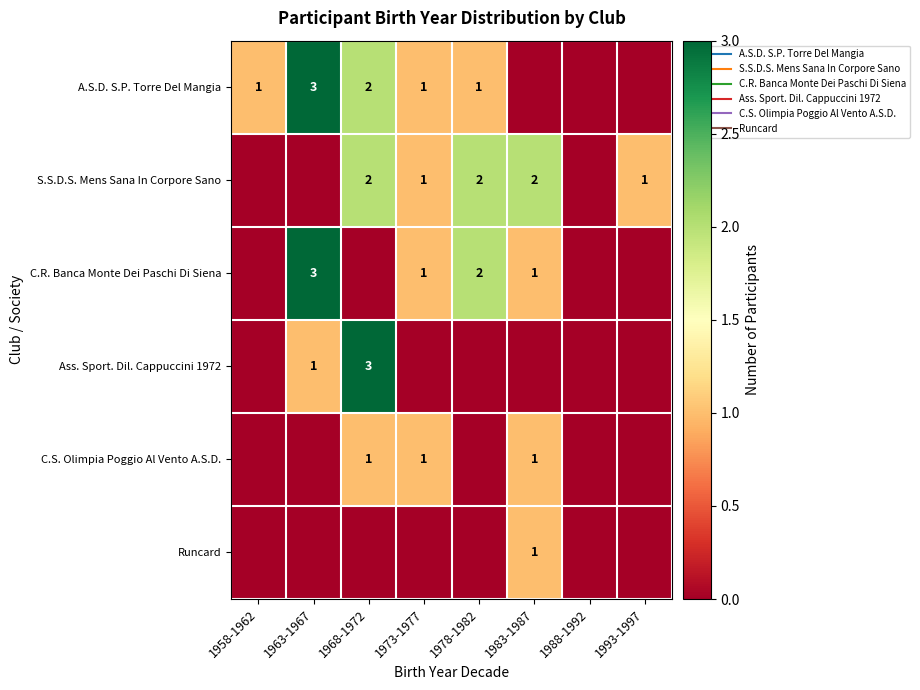

How many categories are shown in the chart?

8